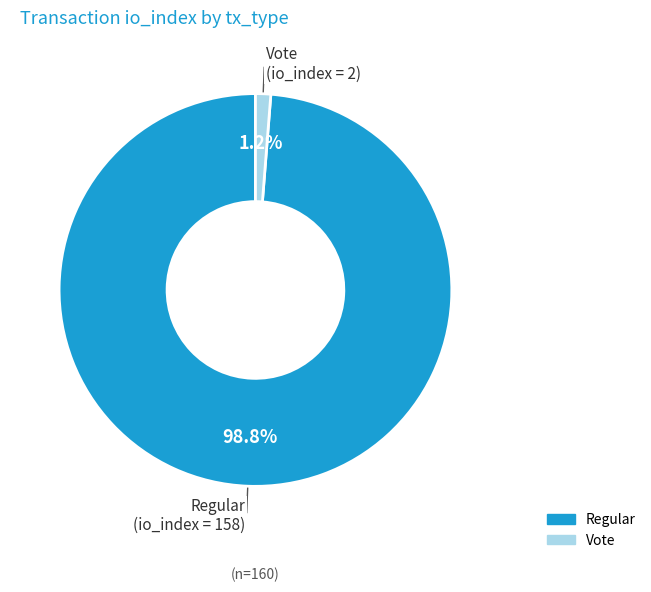

Do Regular and Vote together represent more than half of the pie?

Yes